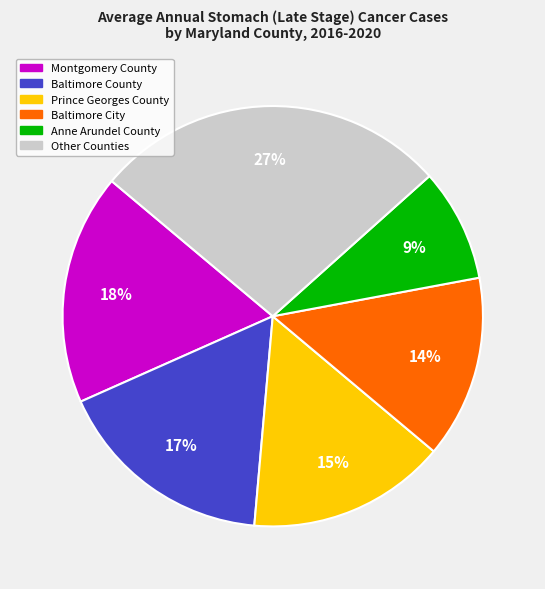

Which slice is the largest?

Other Counties